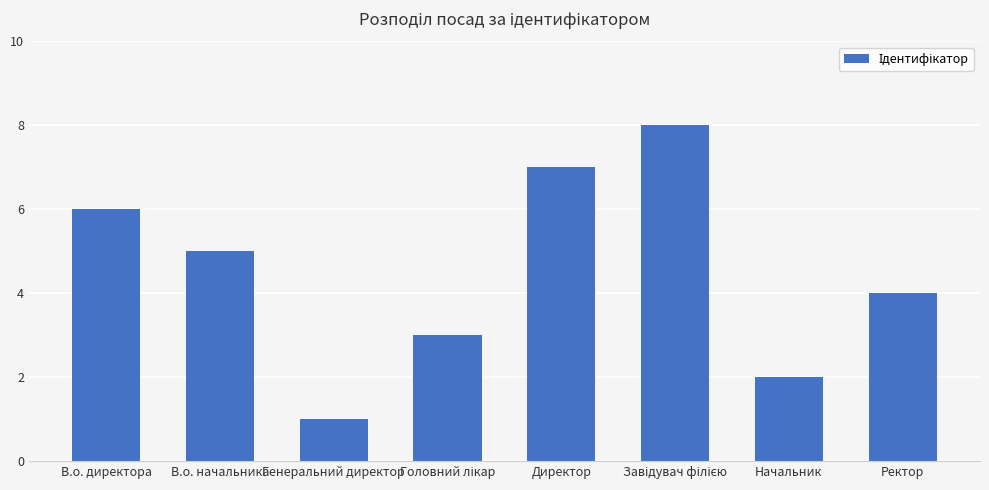

At which category does the chart reach its minimum across all series?

Генеральний директор